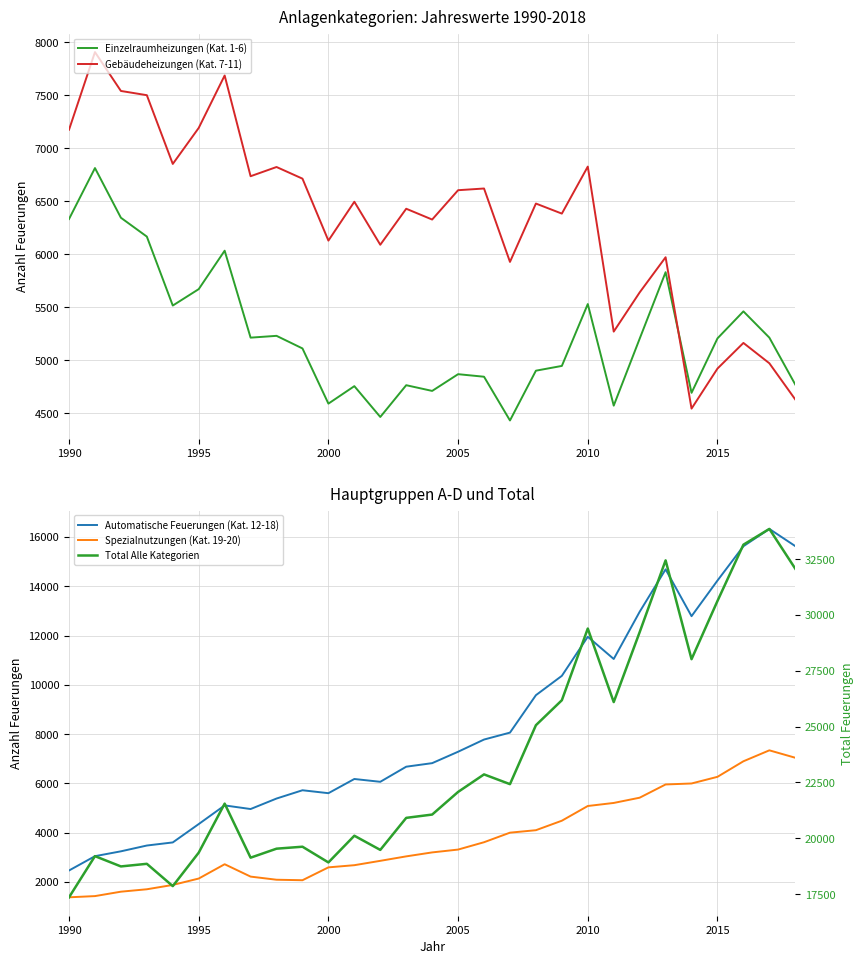

How many lines are shown in the chart?

5